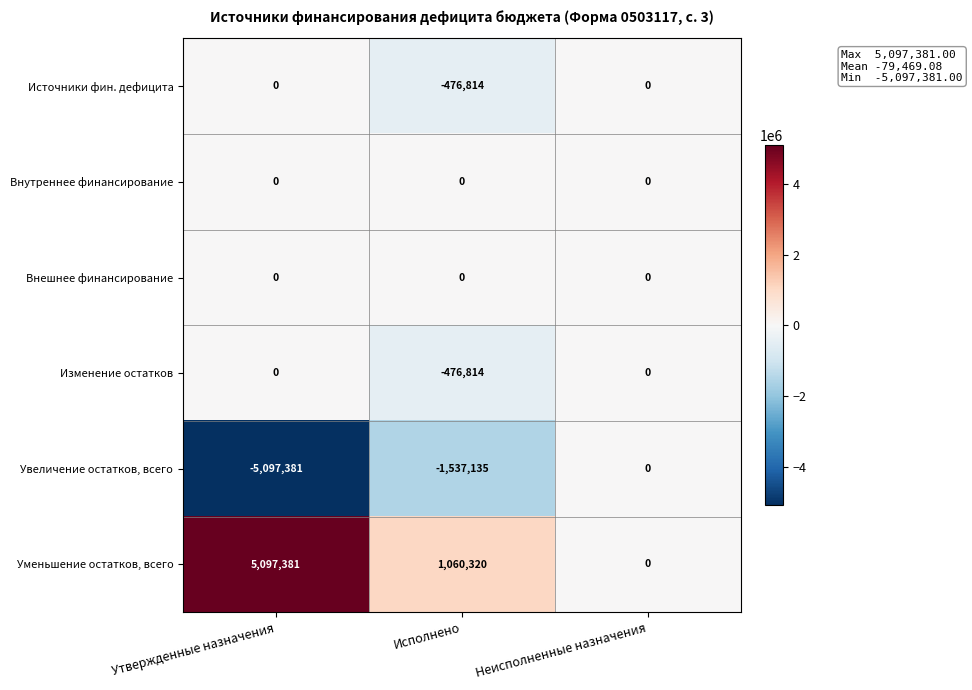

Rank the categories by Уменьшение остатков, всего value from lowest to highest.

Неисполненные назначения, Исполнено, Утвержденные назначения